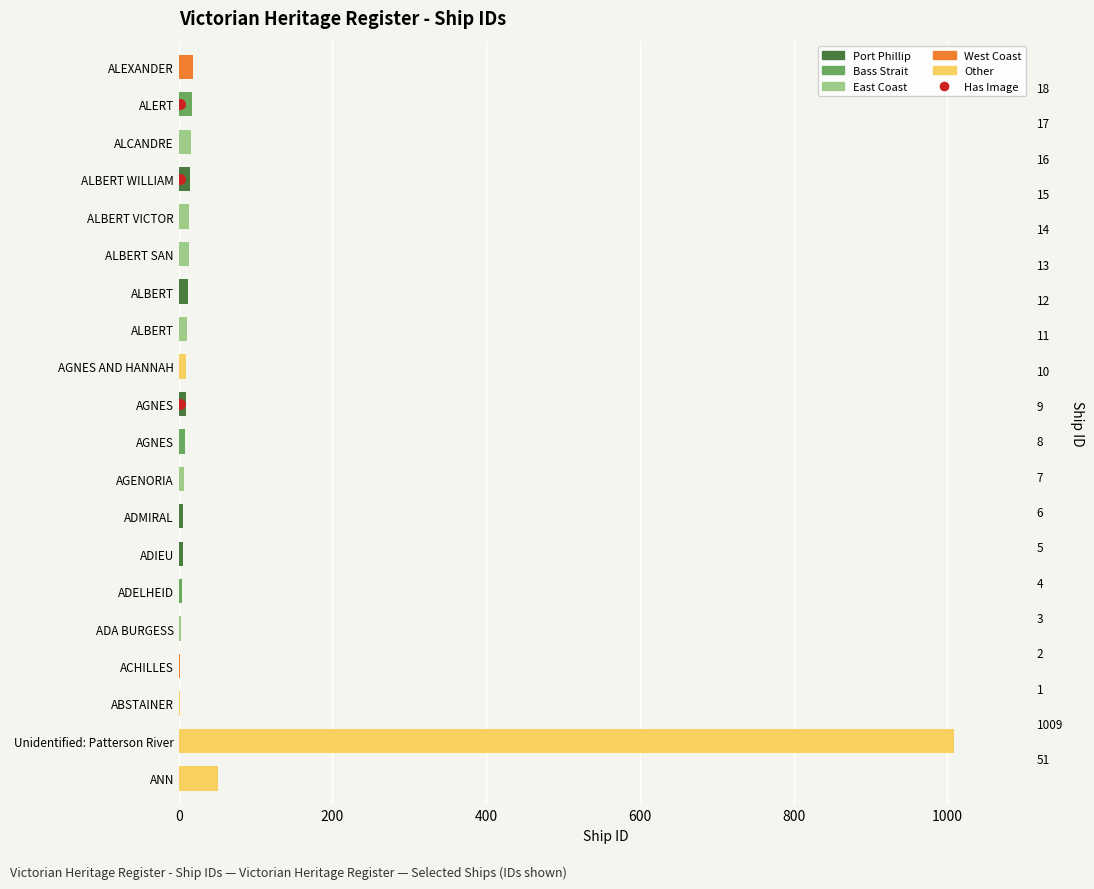

True or false: the data shows 12 at ALBERT.

True